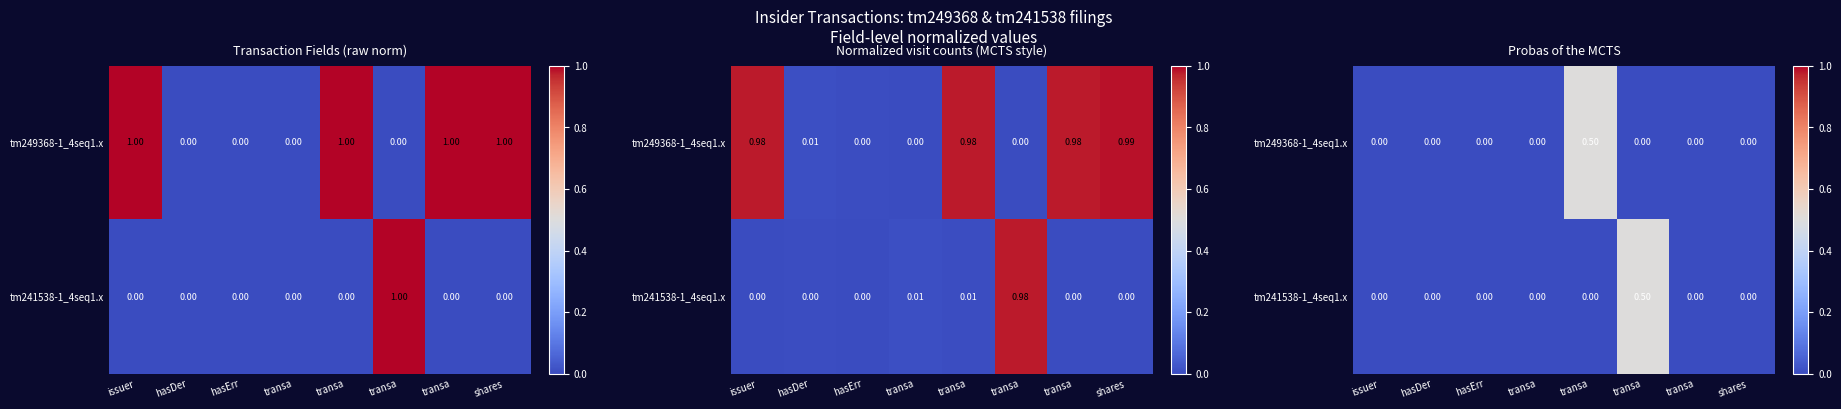

What is the maximum value for tm241538-1_4seq1.x?

0.5